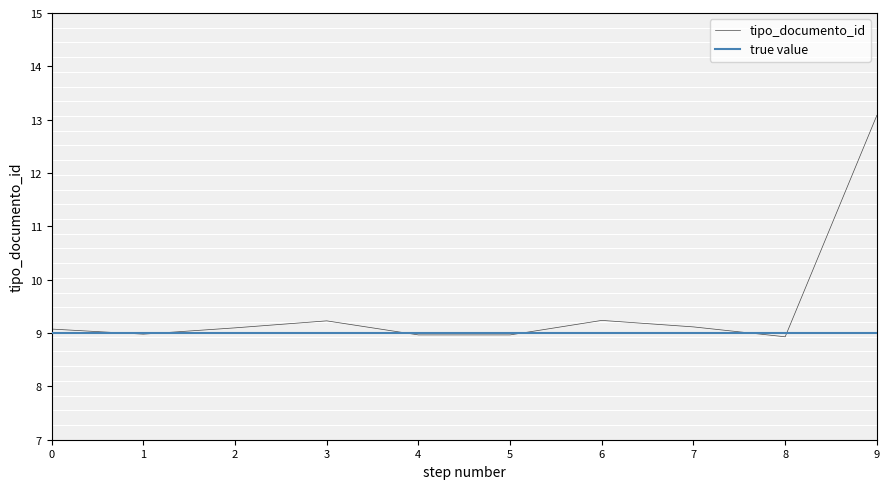

Count the number of categories in the chart.

10